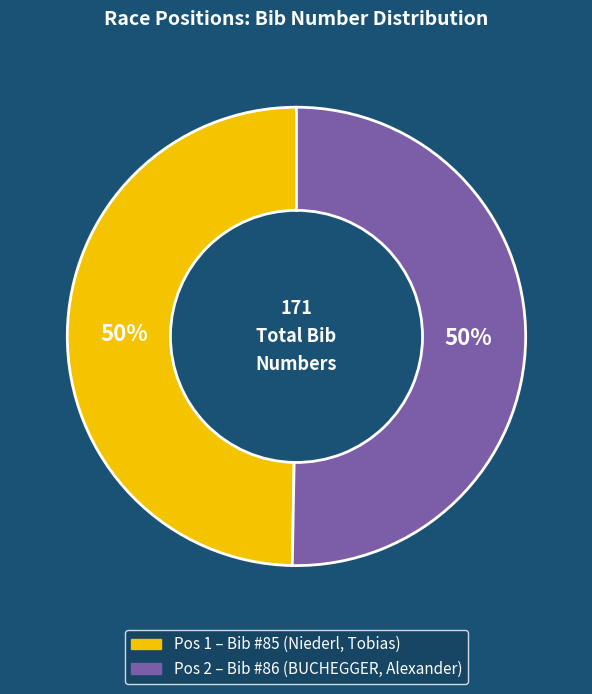

How many segments does this pie chart have?

2